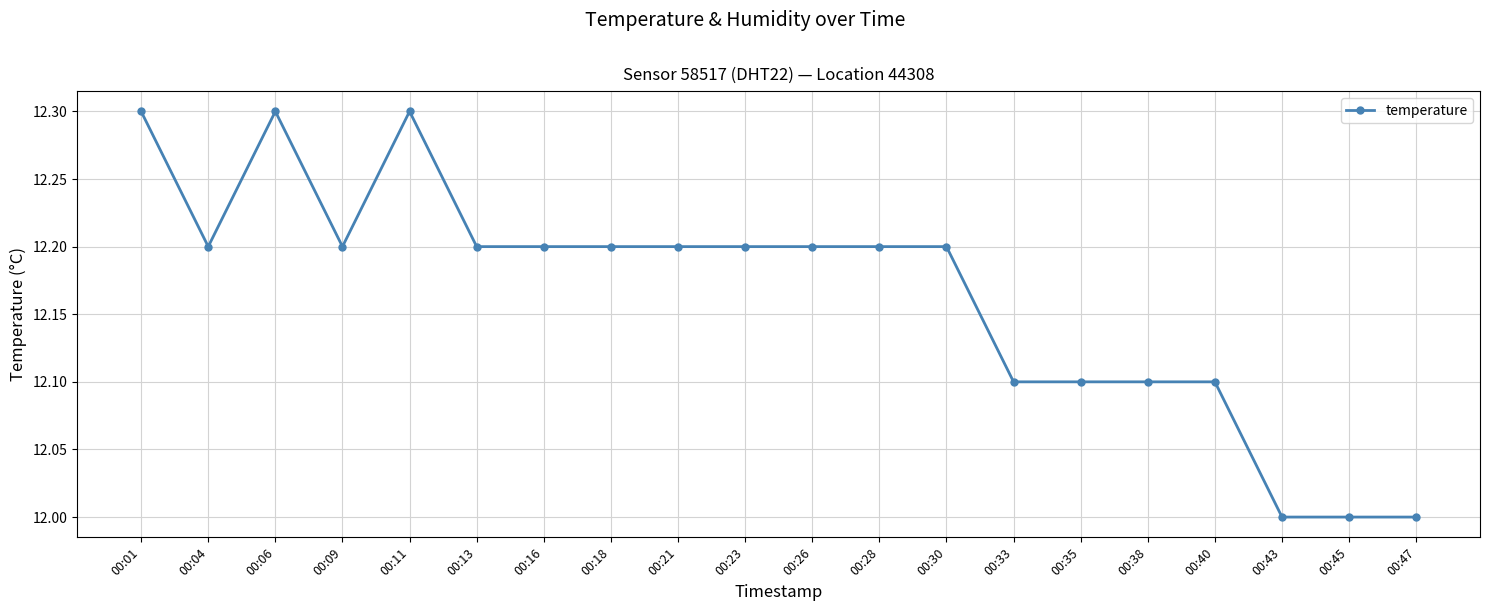

Count the values in the range 12 to 13.

20